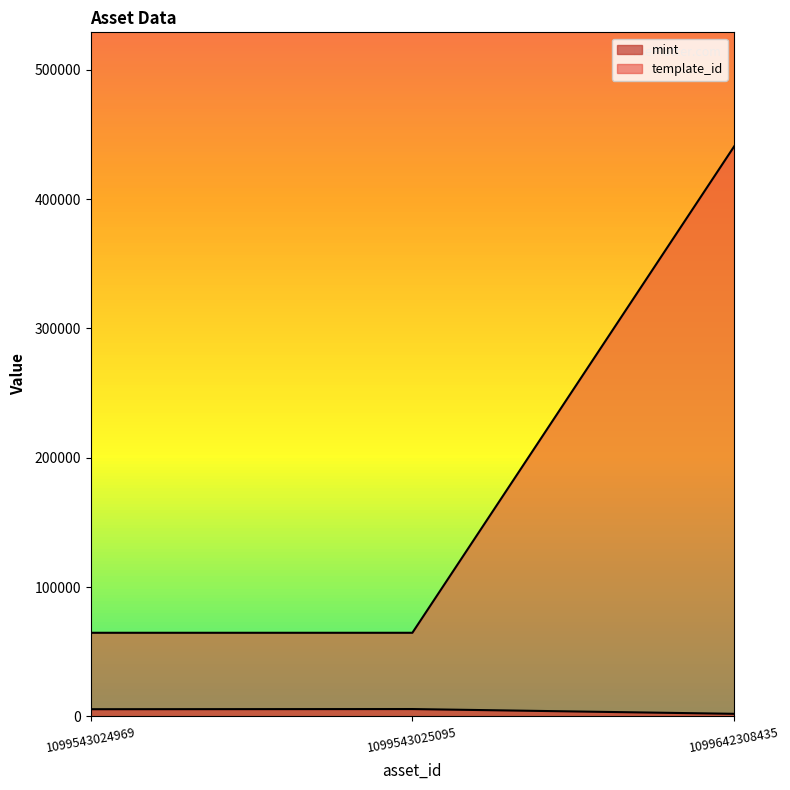

At how many categories does at least one series exceed 11659?

3